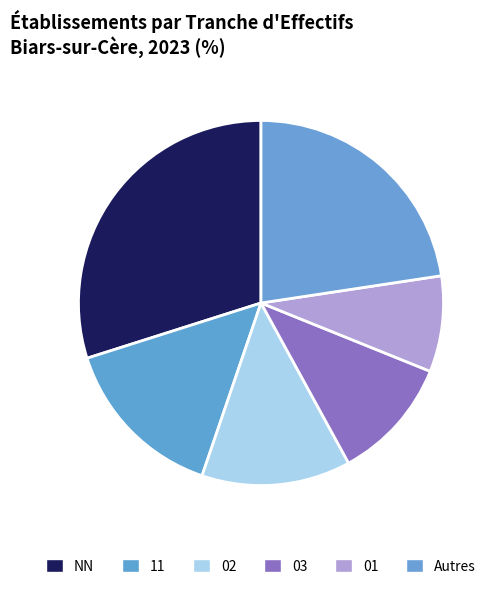

Rank the categories by value from lowest to highest.

01, 03, 02, 11, Autres, NN